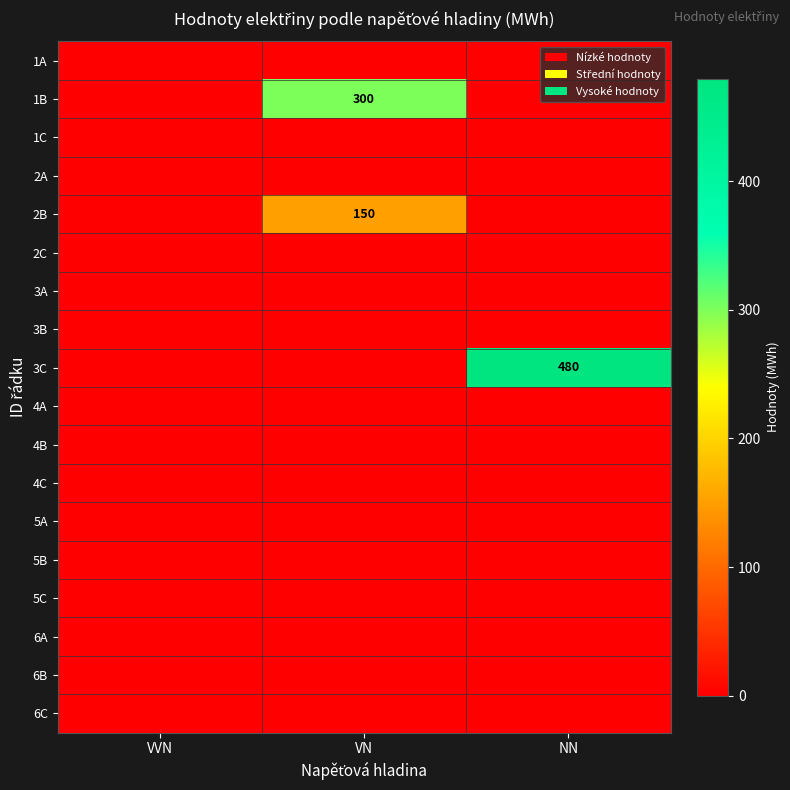

Is the value of 3C at VVN greater than the value of 4C at VN?

No